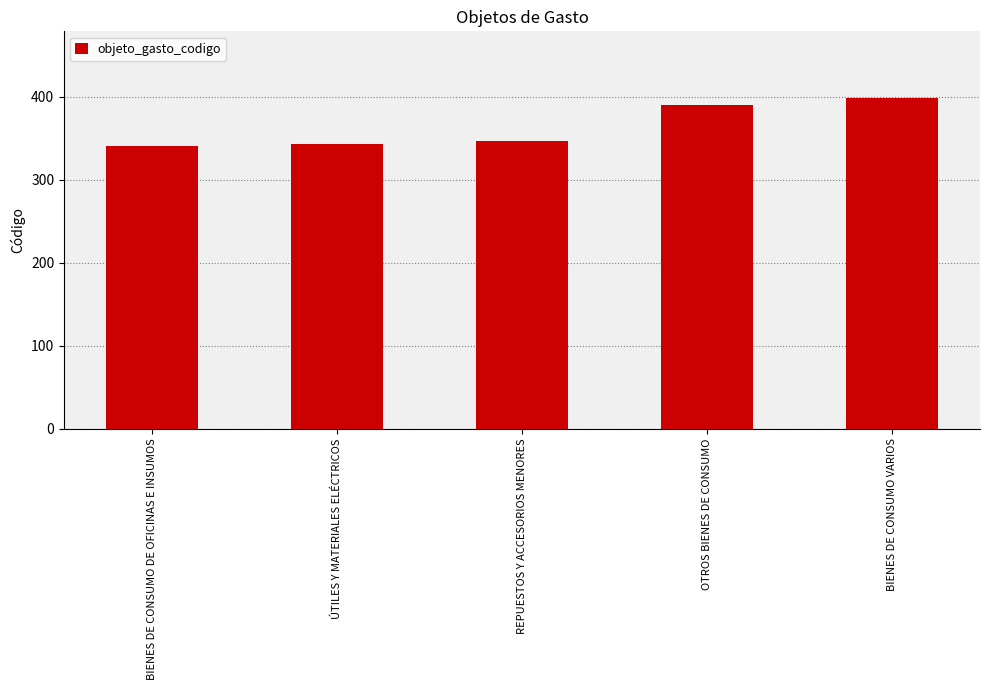

Approximately how many times larger is the value at ÚTILES Y MATERIALES ELÉCTRICOS compared to BIENES DE CONSUMO DE OFICINAS E INSUMOS?

1.0